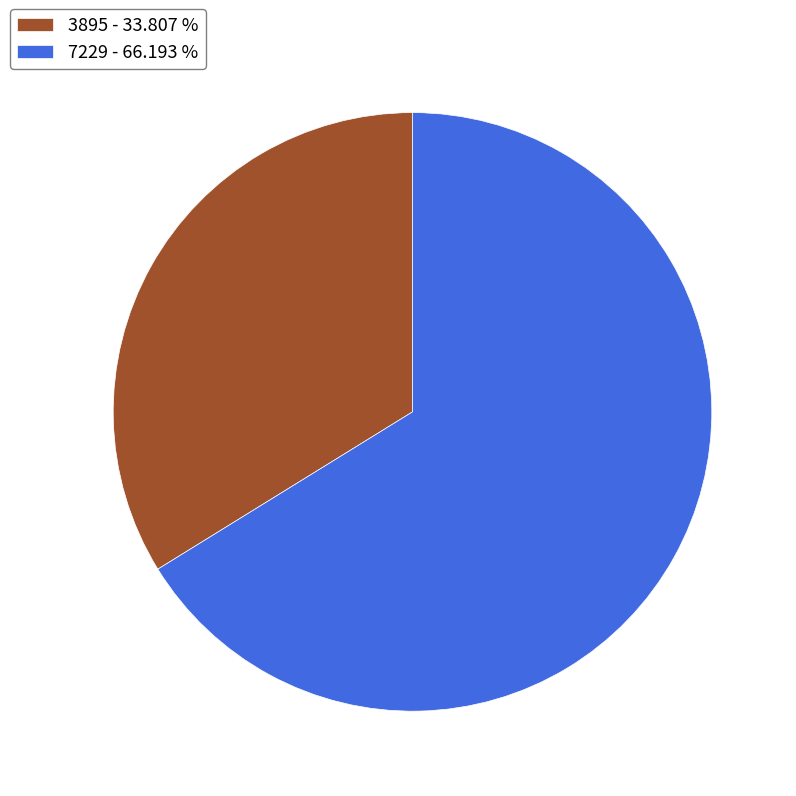

Does any single category account for the majority?

Yes